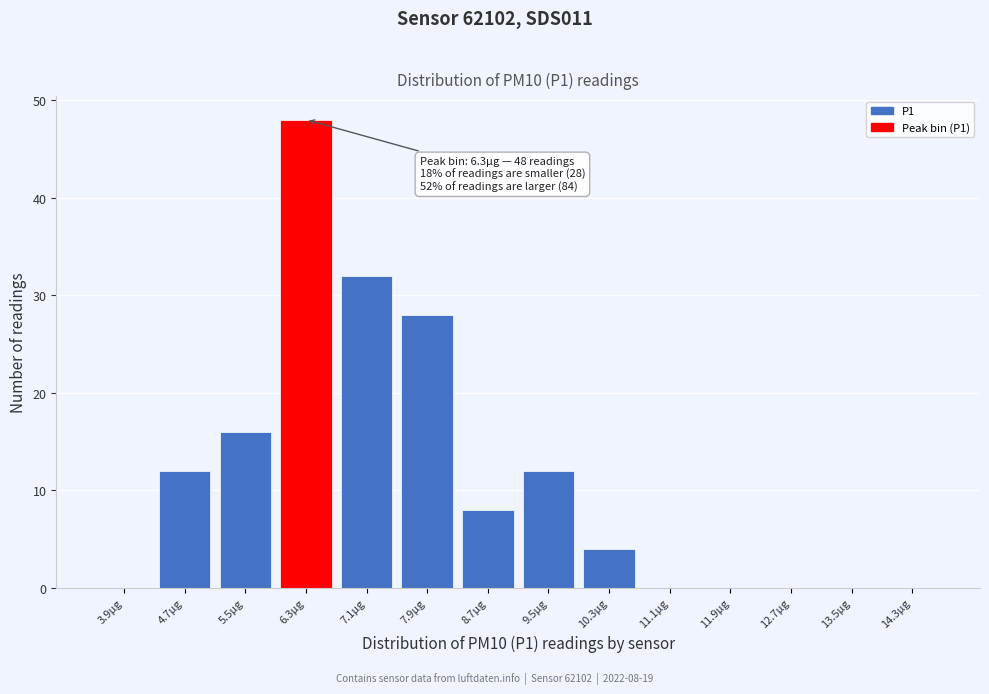

Over which range of the x-axis is the bar tallest?

5.9 to 6.7